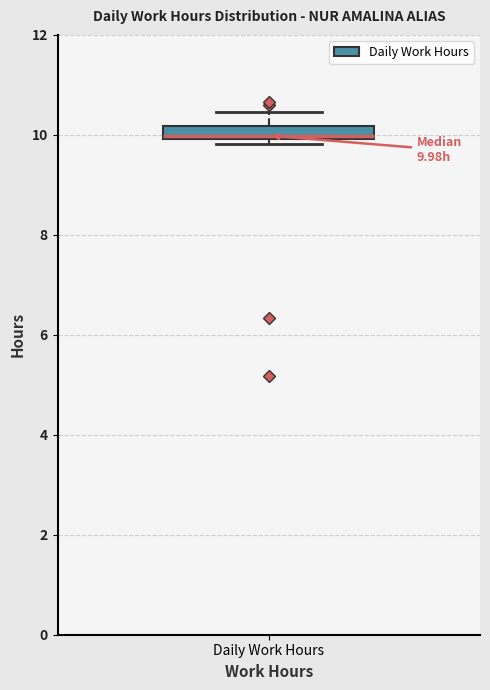

Where is the upper edge of the box for Daily Work Hours on the y-axis? The values are not printed on the chart, so give them approximately, as read against the axis.

10.2